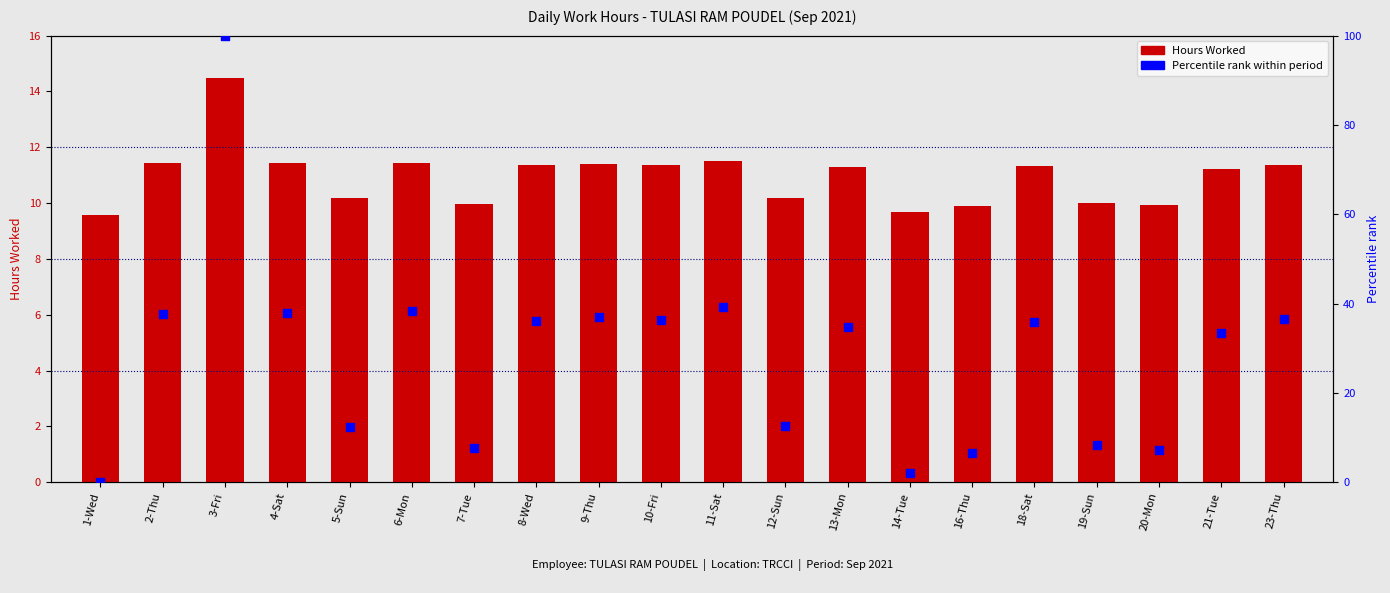

What is the total value across all series at 4-Sat?

49.3